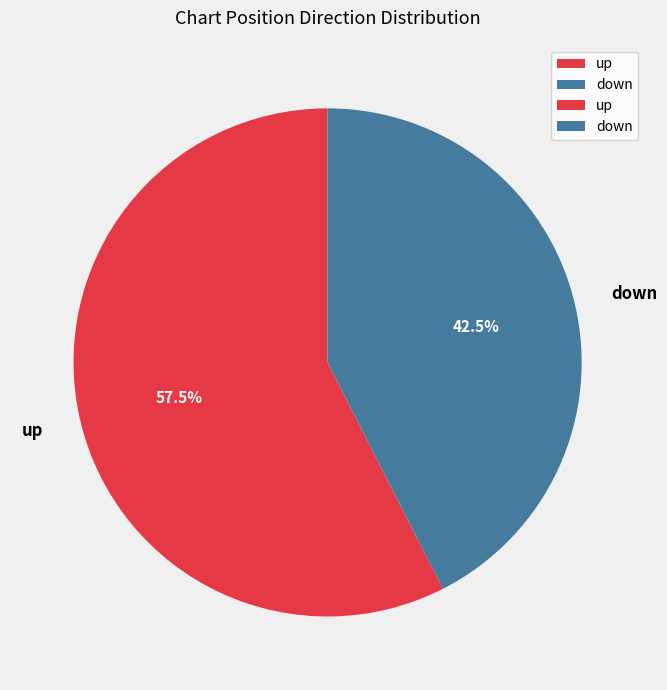

Rank the categories by value from lowest to highest.

down, up